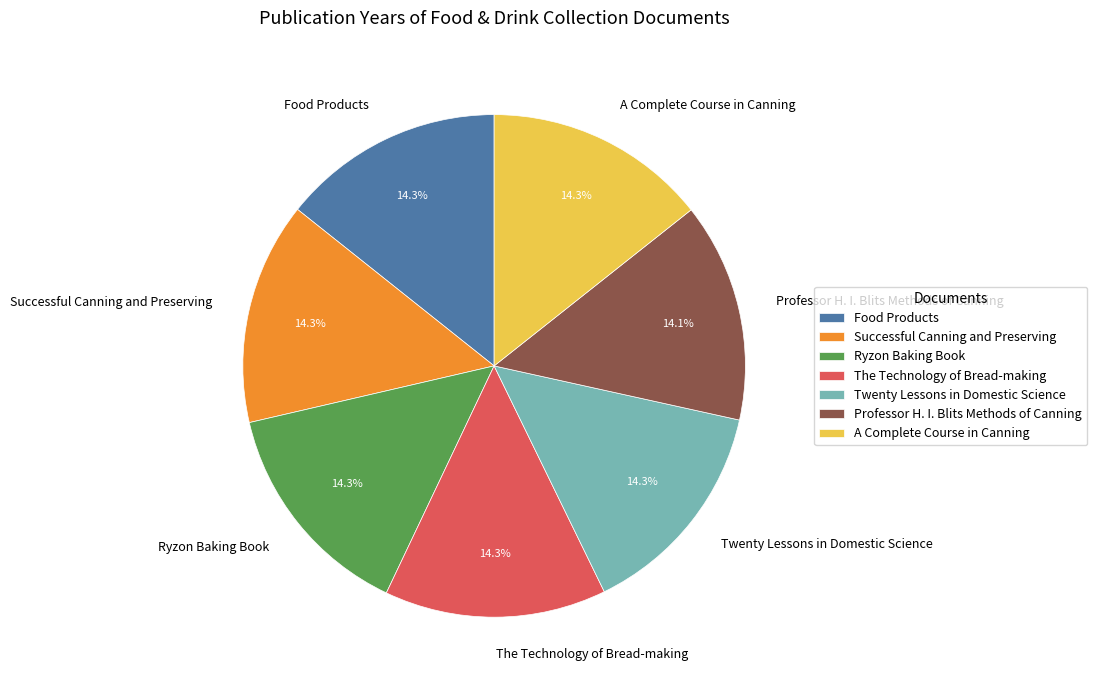

The Ryzon Baking Book slice represents 25% of the pie. True or false?

False